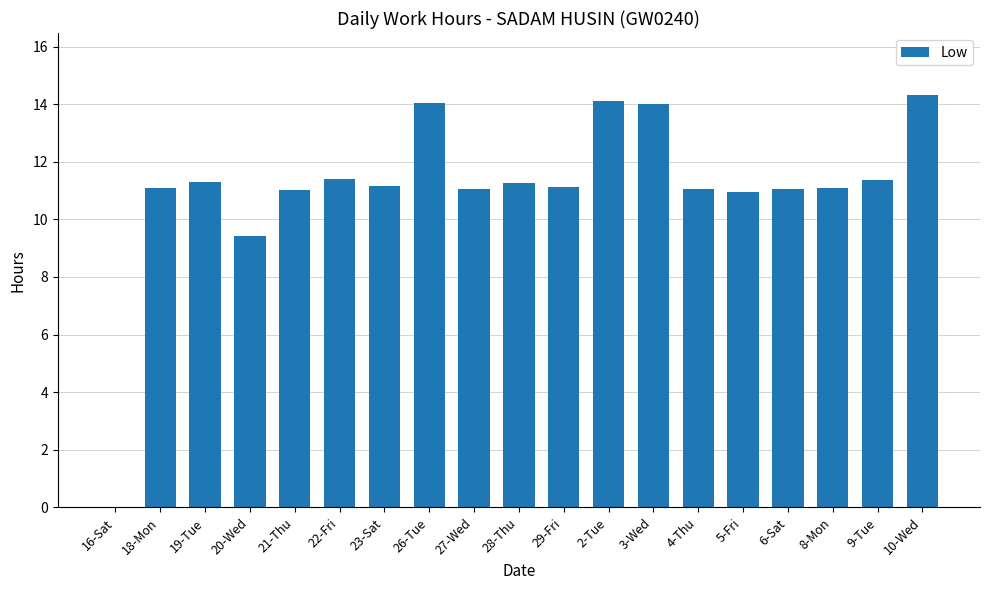

Which label corresponds to the largest value in the chart?

10-Wed